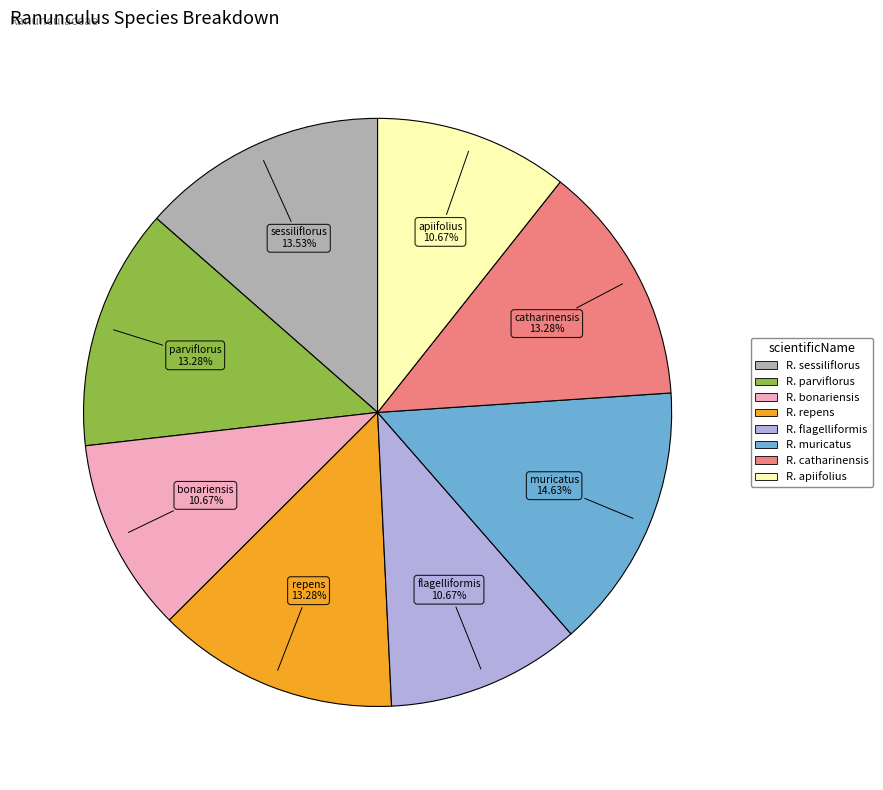

Does any single category account for the majority?

No